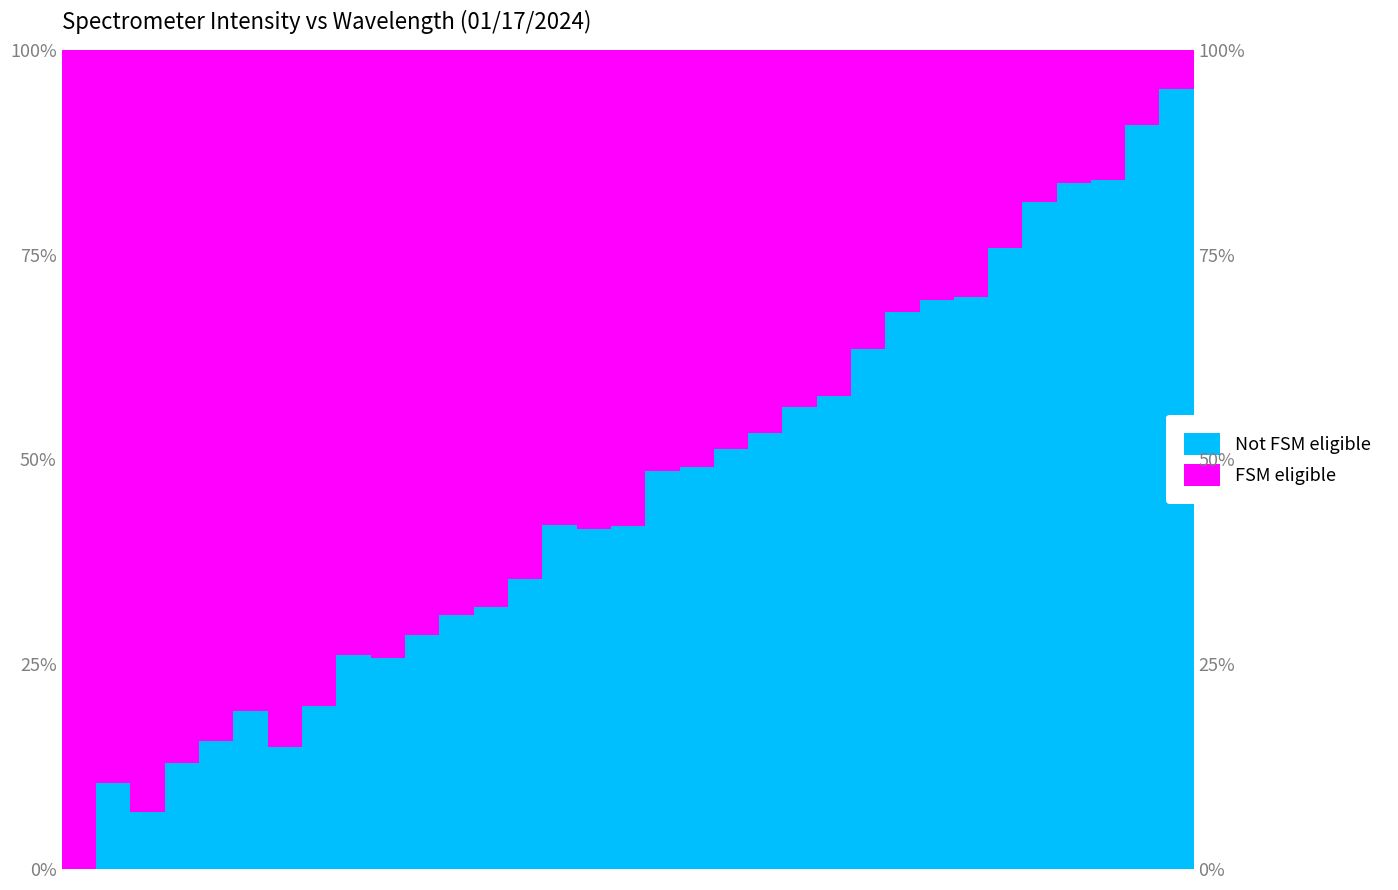

Rank the categories by value from lowest to highest.

218.0596, 218.442, 218.2508, 218.6332, 219.2067, 218.8244, 219.0156, 219.3979, 219.7801, 219.589, 219.9712, 220.1623, 220.3533, 220.5444, 220.9264, 221.1174, 220.7354, 221.3083, 221.4993, 221.6902, 221.8812, 222.0721, 222.263, 222.4538, 222.6447, 222.8355, 223.0264, 223.2172, 223.408, 223.5987, 223.7895, 223.9802, 224.1709, 224.3616